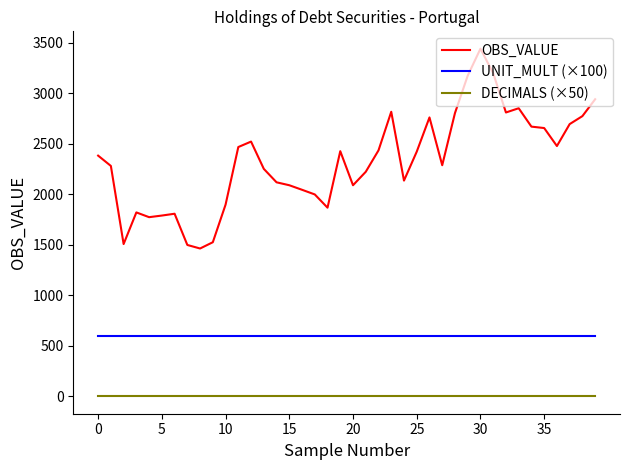

What is the minimum value for UNIT_MULT (×100)?

600